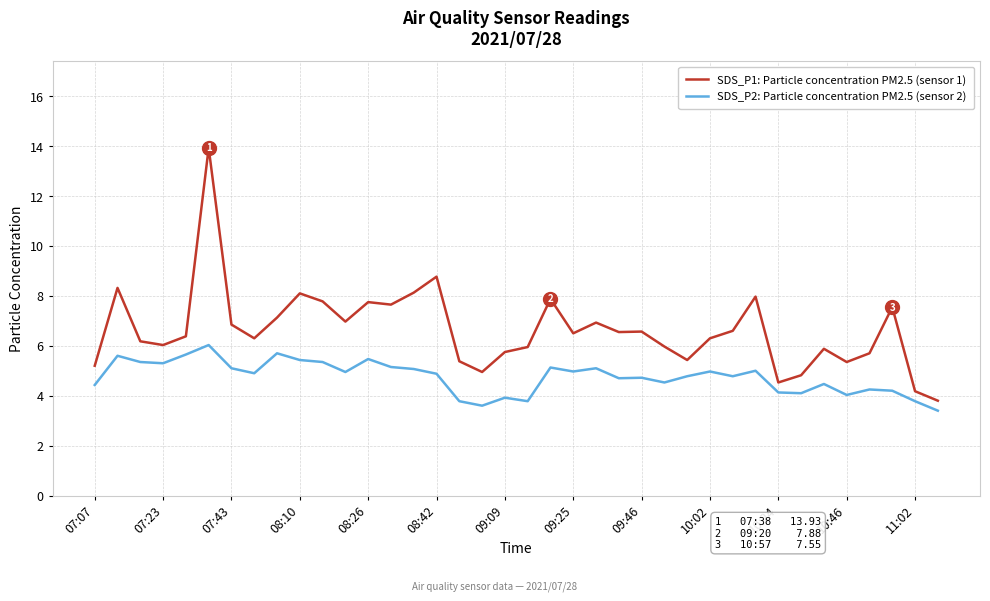

How many lines are shown in the chart?

2